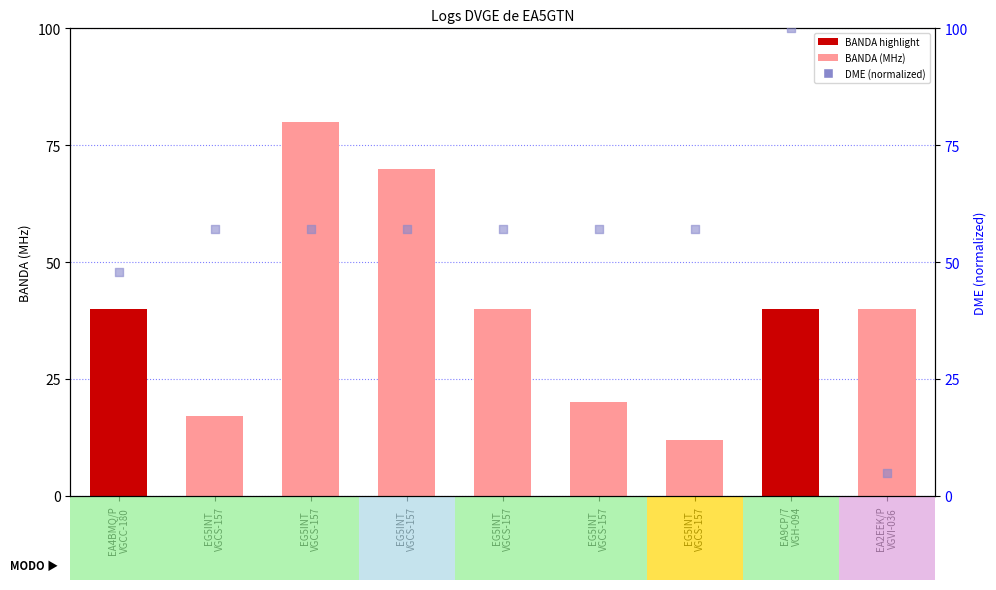

Which series contains the highest Y value?

DME (normalized)